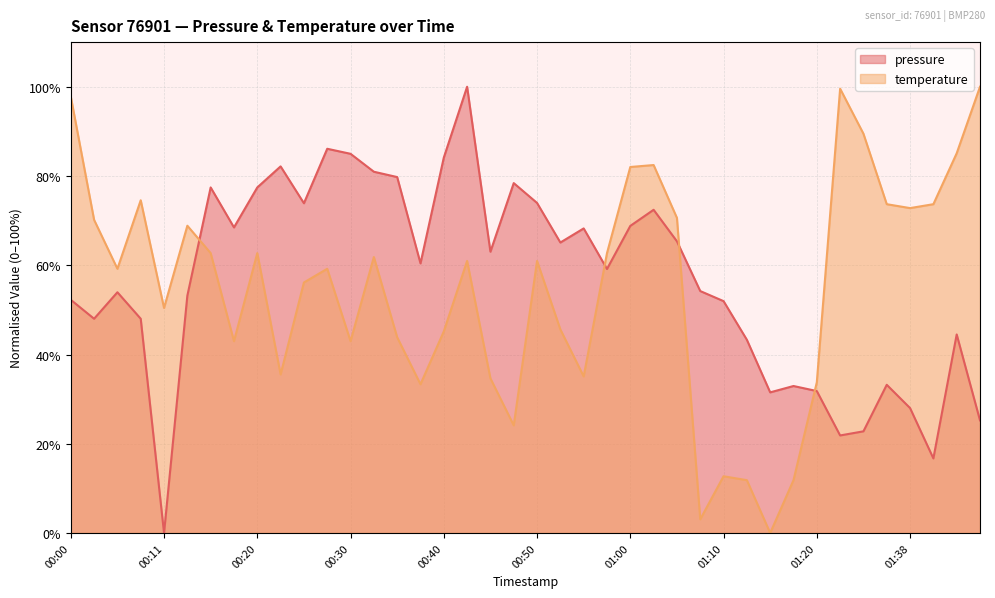

Reading left to right, what are all the values shown in this chart?

pressure: 00:00=52.3	00:03=48.0	00:06=53.9	00:08=48.0	00:11=0.0	00:13=53.2	00:15=77.4	00:18=68.5	00:20=77.4	00:23=82.2	00:25=73.9	00:28=86.1	00:30=85.0	00:33=81.0	00:35=79.8	00:38=60.4	00:40=84.1	00:43=100.0	00:45=63.0	00:47=78.4	00:50=74.0	00:52=65.1	00:55=68.3	00:57=59.2	01:00=68.8	01:02=72.4	01:05=65.4	01:08=54.2	01:10=52.0	01:13=43.3	01:15=31.5	01:18=32.9	01:20=31.8	01:31=21.9	01:33=22.8	01:36=33.2	01:38=28.0	01:41=16.7	01:43=44.5	01:45=25.2
temperature: 00:00=97.8	00:03=70.2	00:06=59.2	00:08=74.6	00:11=50.4	00:13=68.9	00:15=62.7	00:18=43.0	00:20=62.7	00:23=35.5	00:25=56.1	00:28=59.2	00:30=43.0	00:33=61.8	00:35=43.9	00:38=33.3	00:40=45.2	00:43=61.0	00:45=34.6	00:47=24.1	00:50=61.0	00:52=45.6	00:55=35.1	00:57=62.7	01:00=82.0	01:02=82.5	01:05=70.6	01:08=3.1	01:10=12.7	01:13=11.8	01:15=0.0	01:18=11.8	01:20=33.8	01:31=99.6	01:33=89.5	01:36=73.7	01:38=72.8	01:41=73.7	01:43=85.1	01:45=100.0